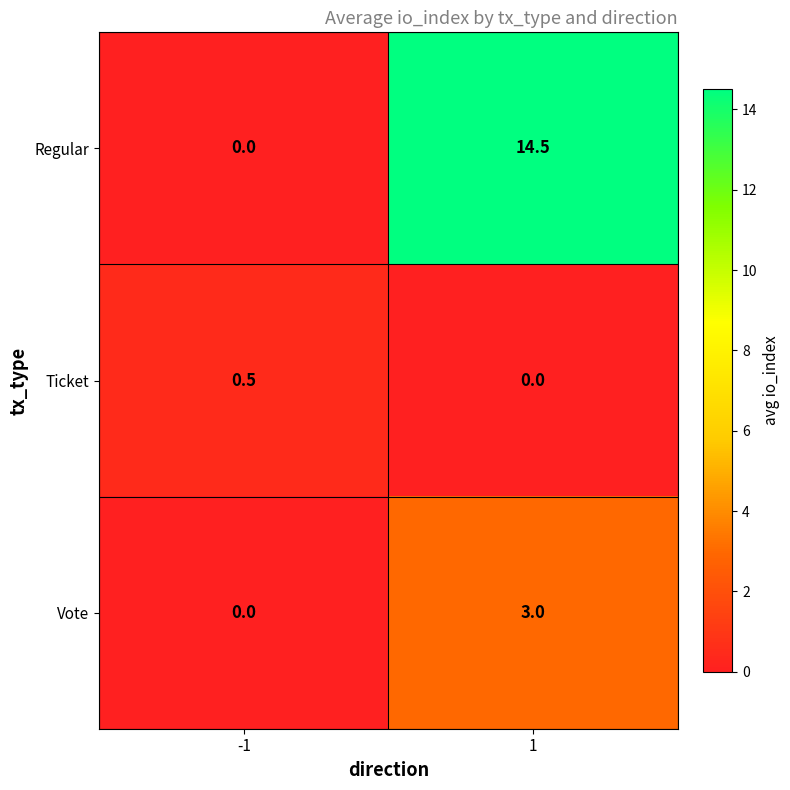

Between -1 and 1, which series saw the biggest shift?

Regular